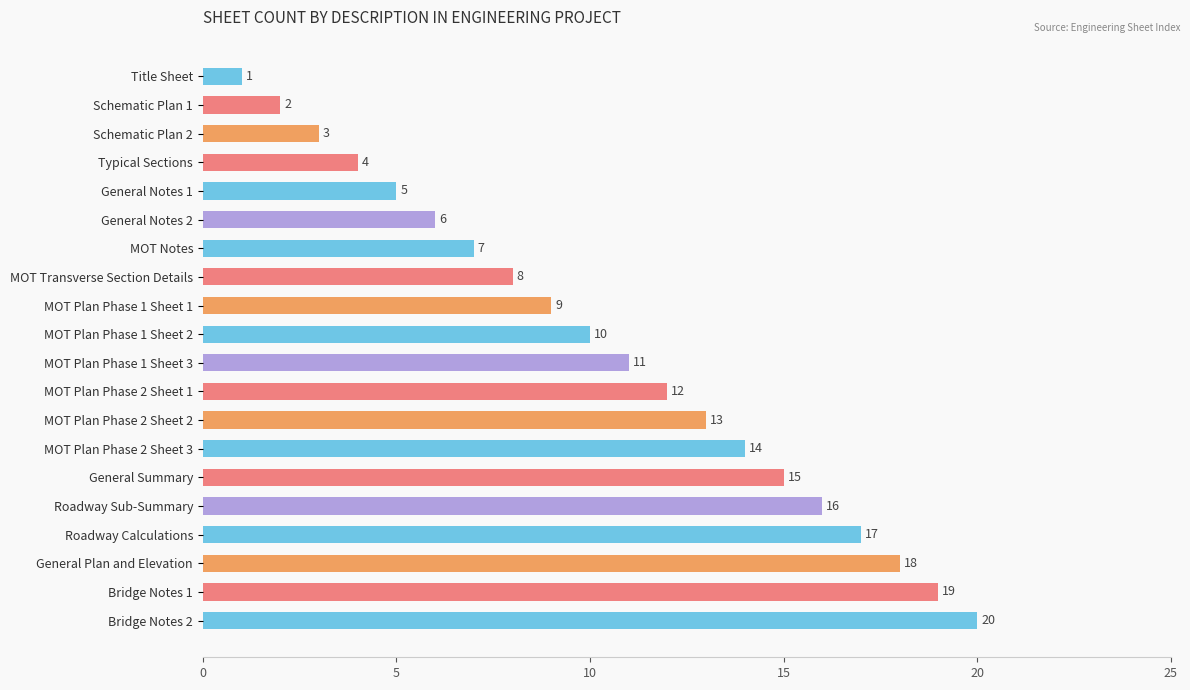

The value at MOT Plan Phase 1 Sheet 3 is 5. True or false?

False